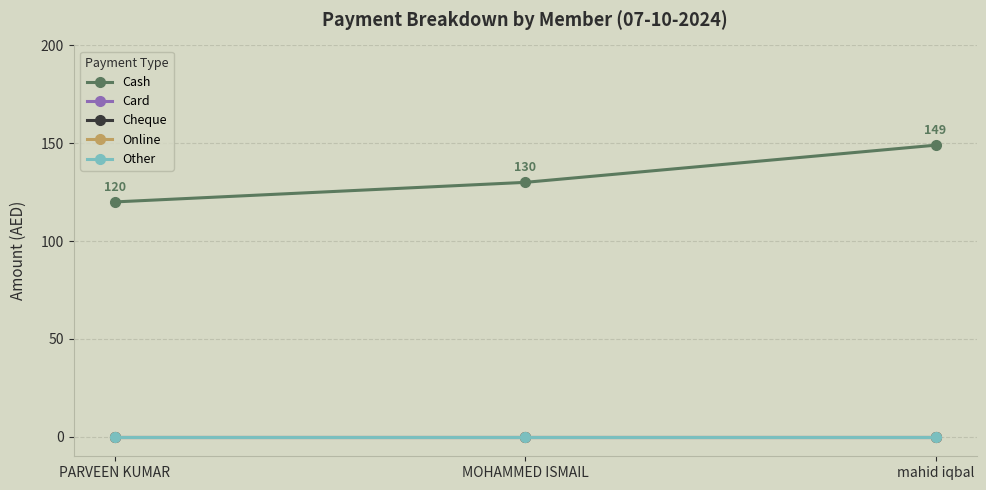

What is the label of the 1st point from the right?

mahid iqbal